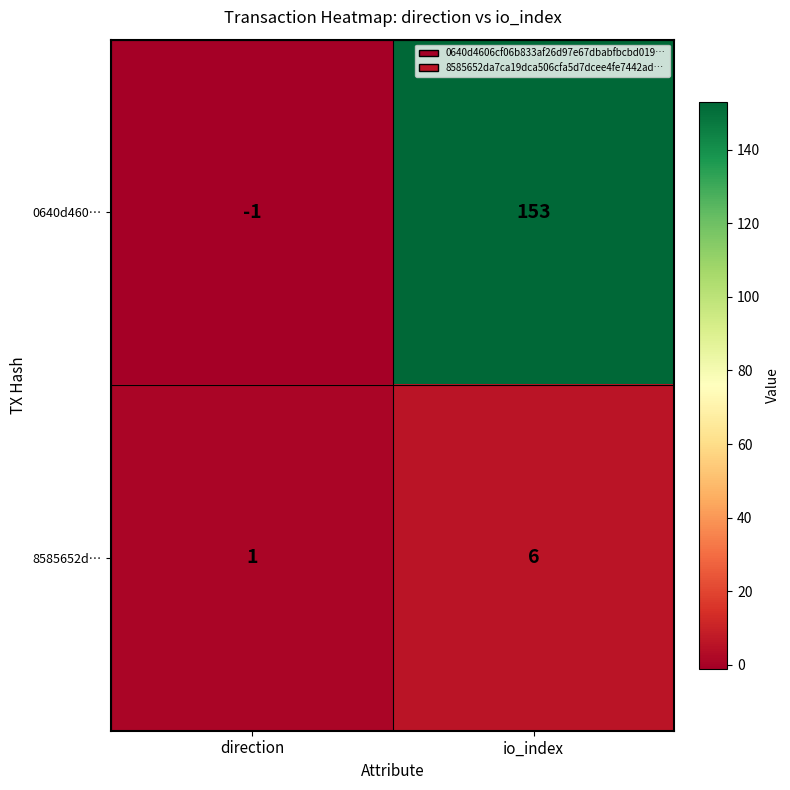

Reading left to right, list all the values displayed in this chart.

0640d460…: direction=-1	io_index=153
8585652d…: direction=1	io_index=6